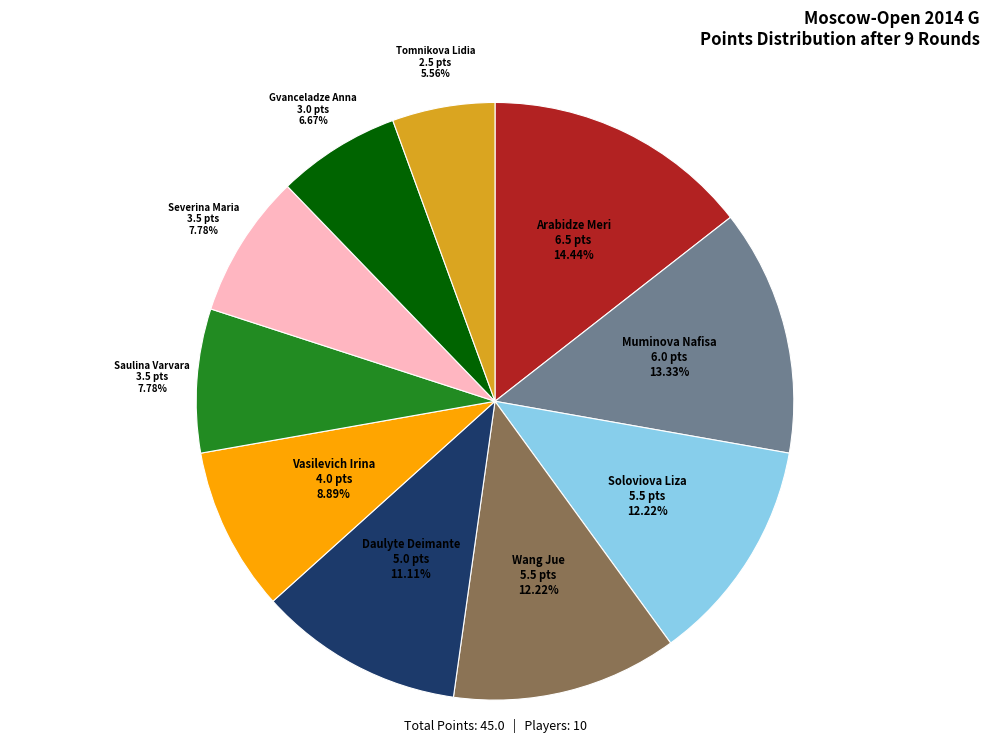

Is there any slice that represents more than half of the pie?

No